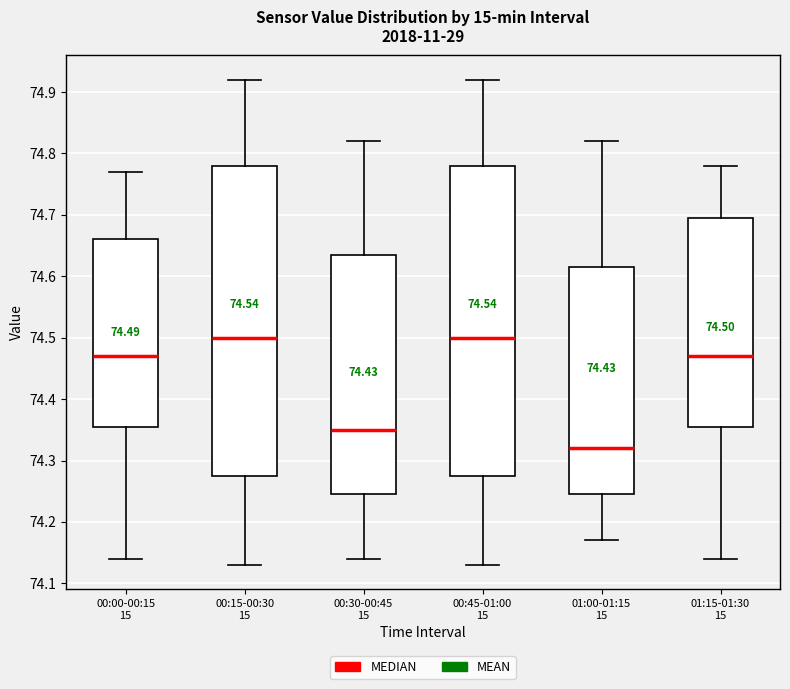

Which box's median line is the lowest?

01:00-01:15 15